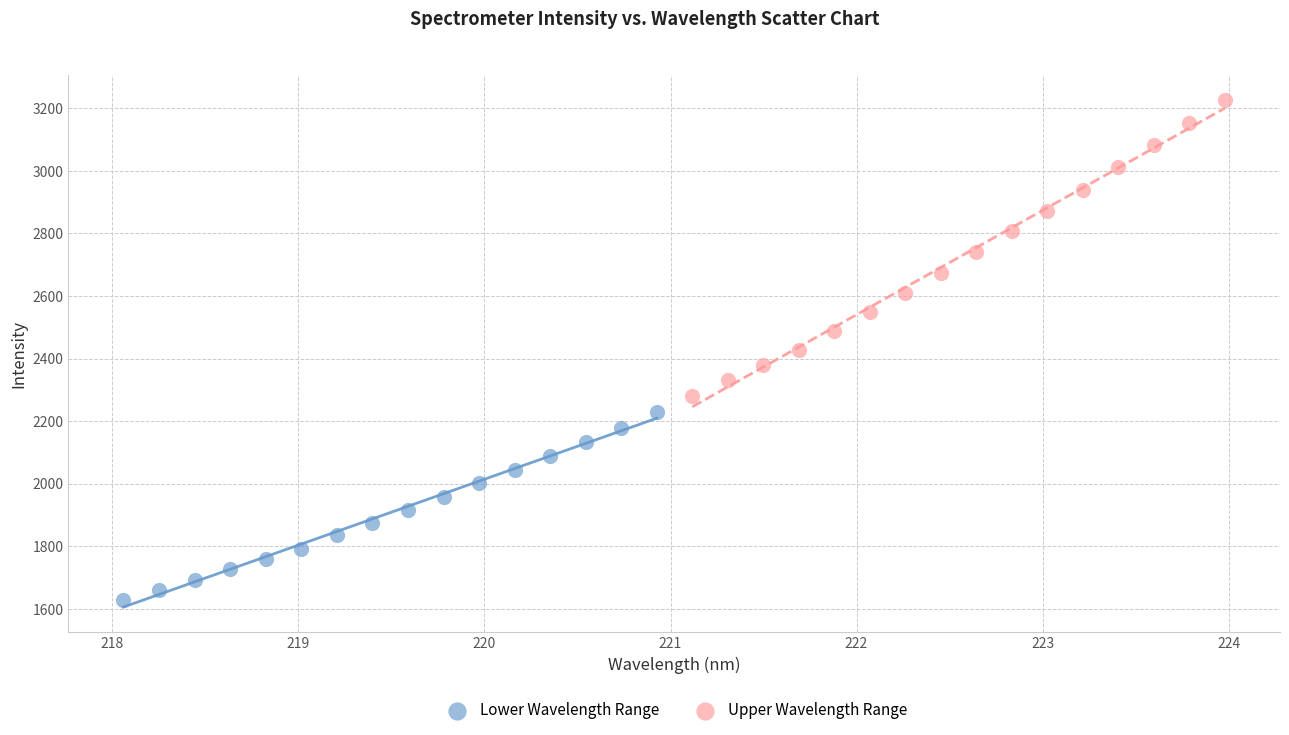

Which series has the largest Y range (max minus min)?

Upper Wavelength Range